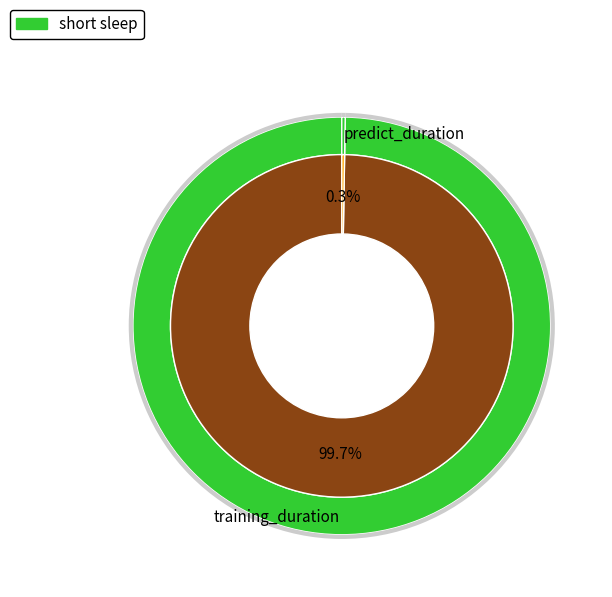

Count the number of slices in the pie.

2